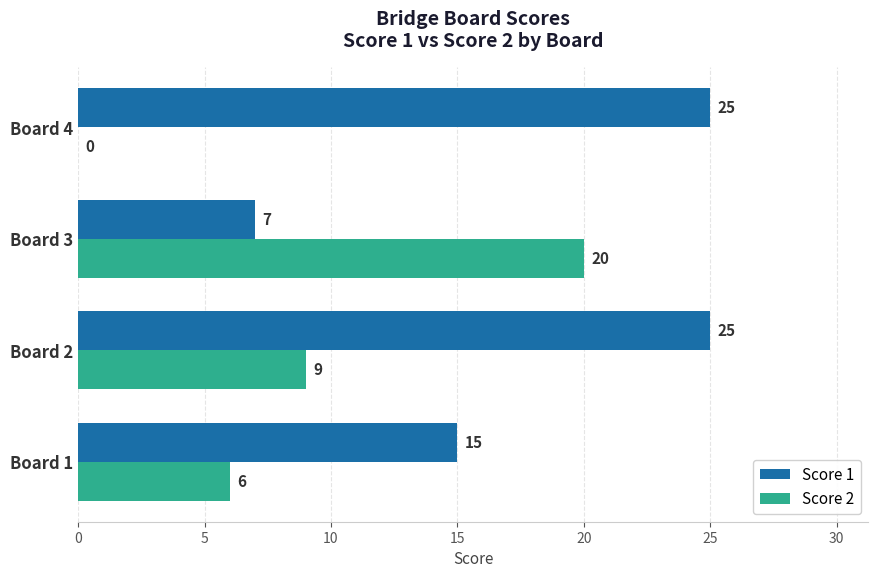

Which series changed the most between Board 1 and Board 3?

Score 2